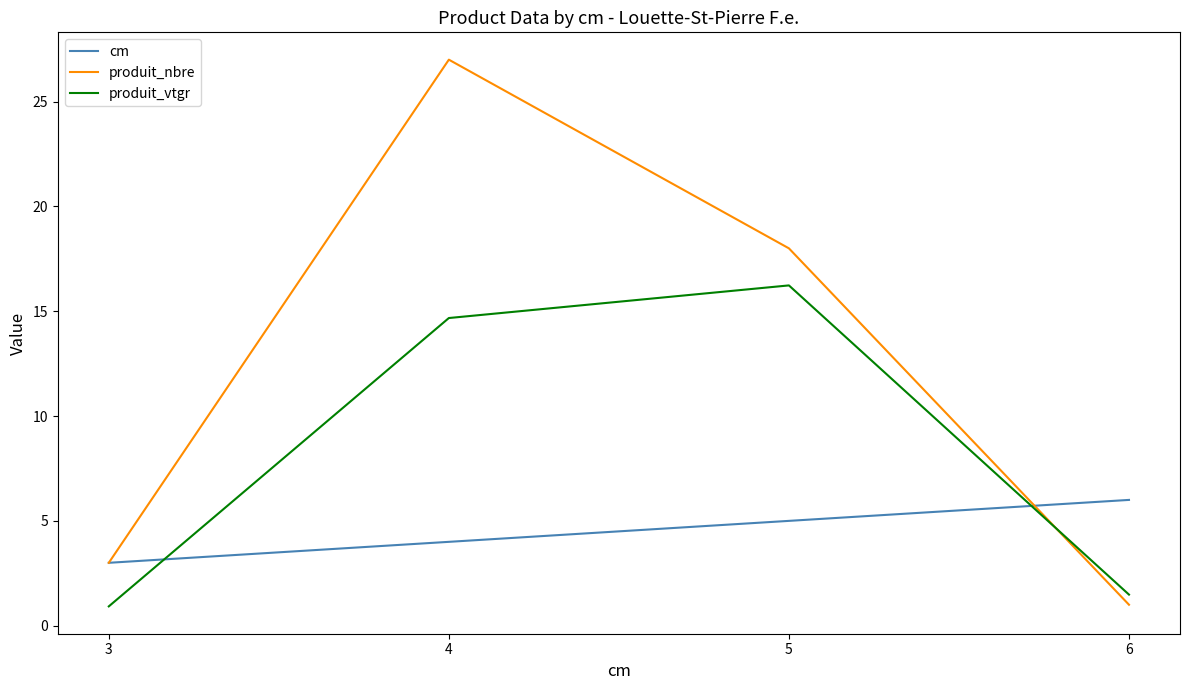

How many intersections are there between cm and produit_vtgr?

2